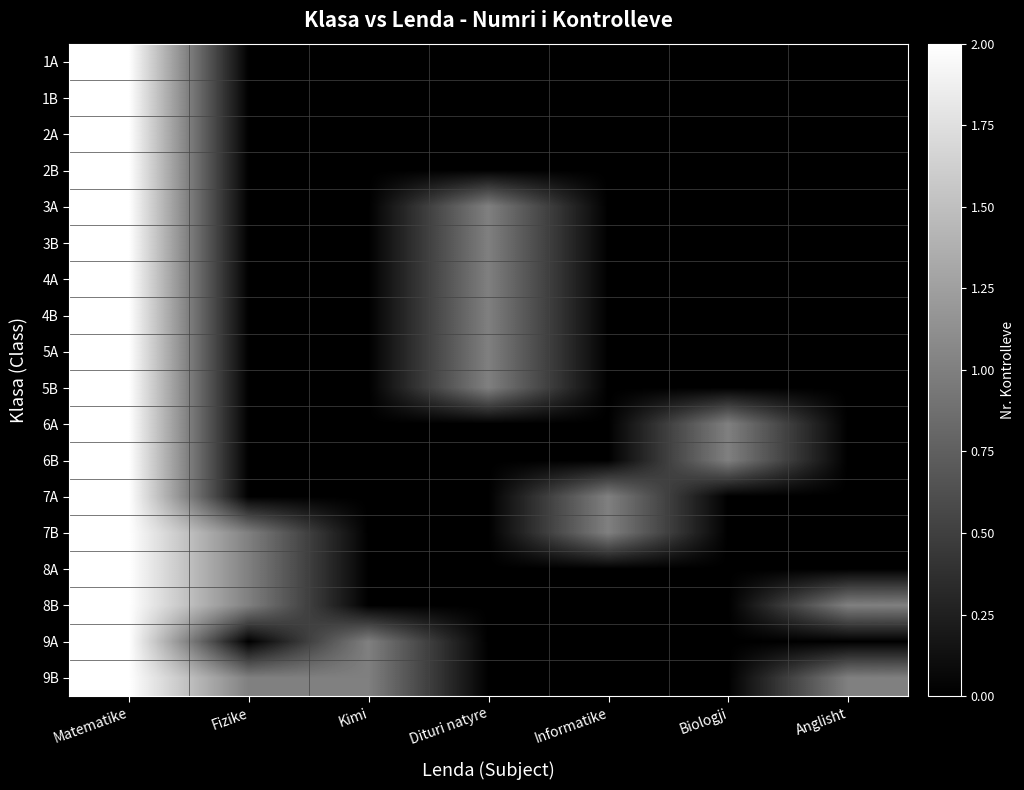

At which category is the sum across all series the highest?

Matematike